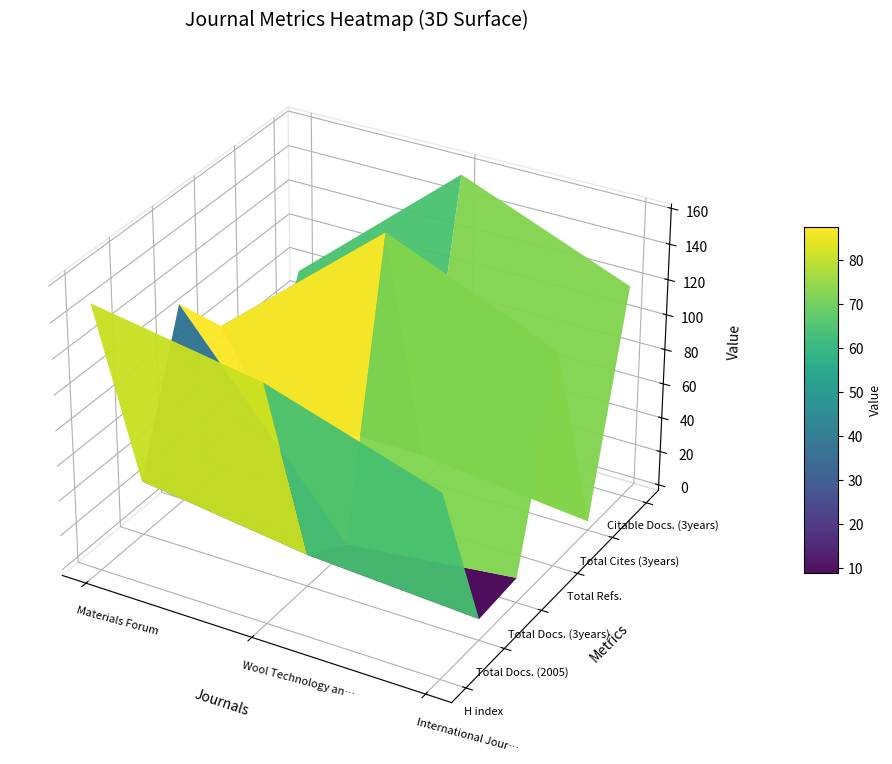

What value does the Citable Docs. (3years) series have at Materials Forum?

76